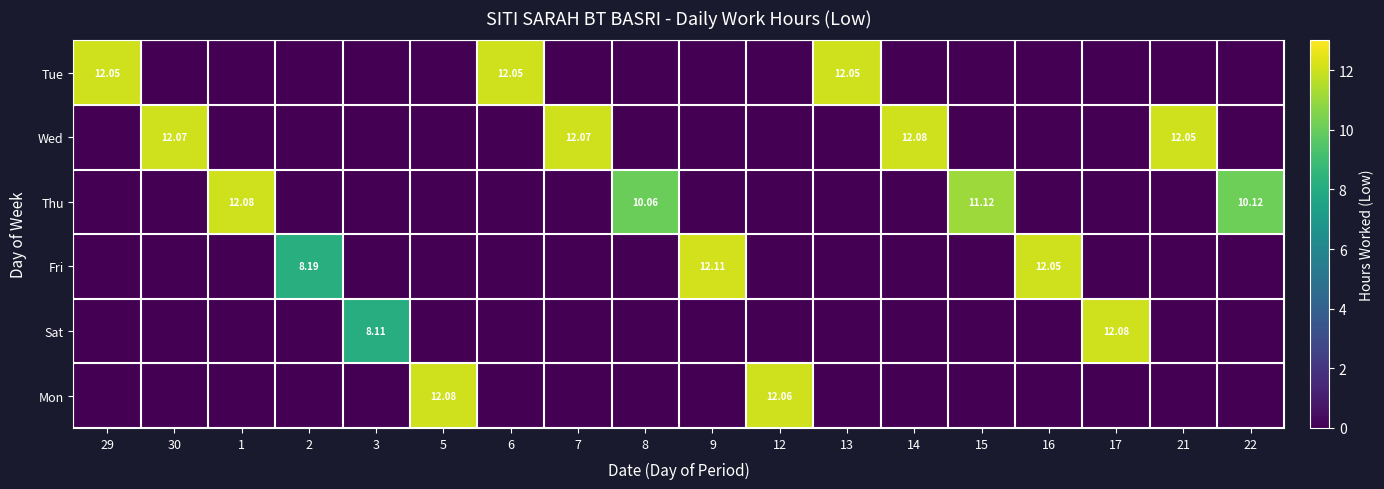

Rank the categories by Fri value from lowest to highest.

29, 30, 1, 3, 5, 6, 7, 8, 12, 13, 14, 15, 17, 21, 22, 2, 16, 9